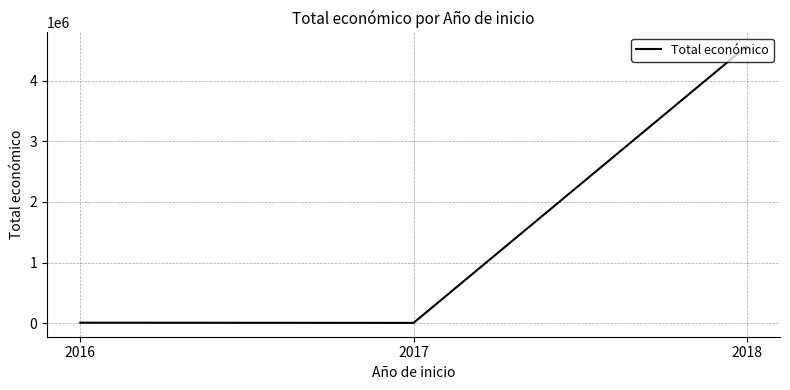

Where is the data nearest to the value 2287631?

2016